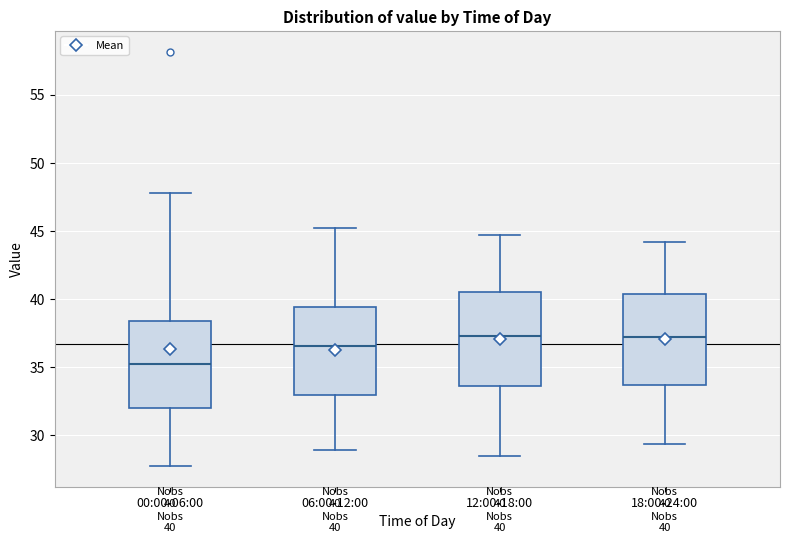

Which box has the lowest median line?

00:00-06:00